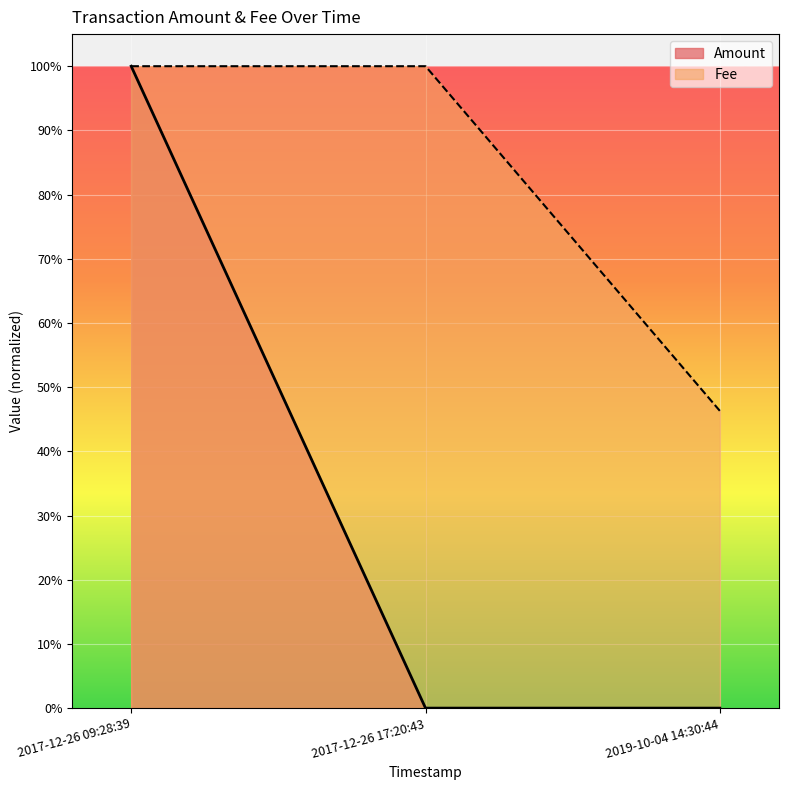

True or false: Amount has a value of 0.7 at 2017-12-26 09:28:39.

False